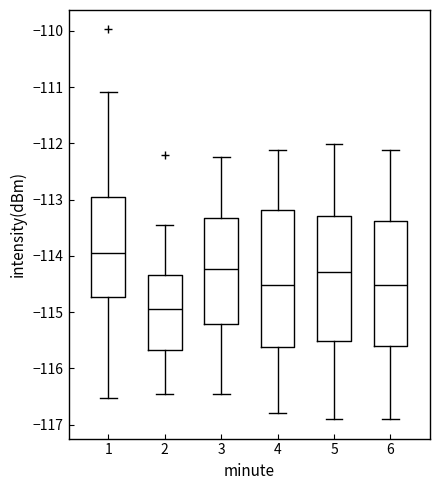

Reading left to right, read every box against the y-axis: the position of its median line, the range the box covers, and the ends of its whiskers. The values are not printed on the chart, so give them approximately, as read against the axis.

1: median -113.9, box -114.7 to -113.0, whiskers -116.5 to -111.1
2: median -114.9, box -115.7 to -114.3, whiskers -116.5 to -113.5
3: median -114.2, box -115.2 to -113.3, whiskers -116.5 to -112.2
4: median -114.5, box -115.6 to -113.2, whiskers -116.8 to -112.1
5: median -114.3, box -115.5 to -113.3, whiskers -116.9 to -112.0
6: median -114.5, box -115.6 to -113.4, whiskers -116.9 to -112.1